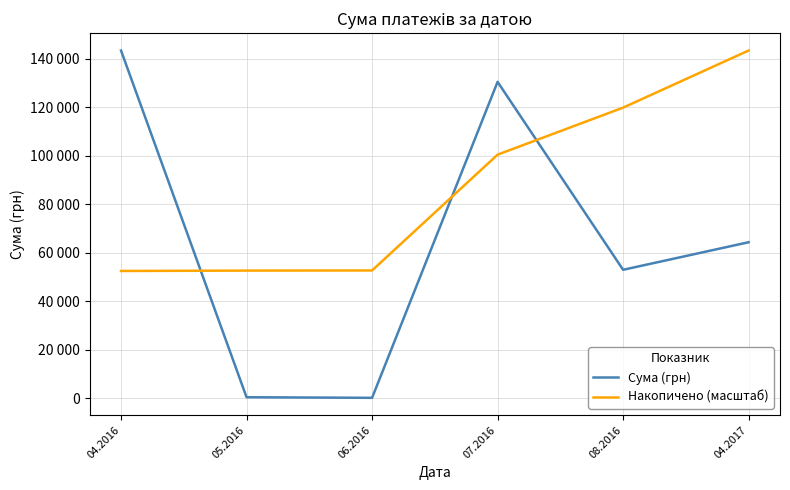

Where does the Сума (грн) series first go above 64293?

04.2016